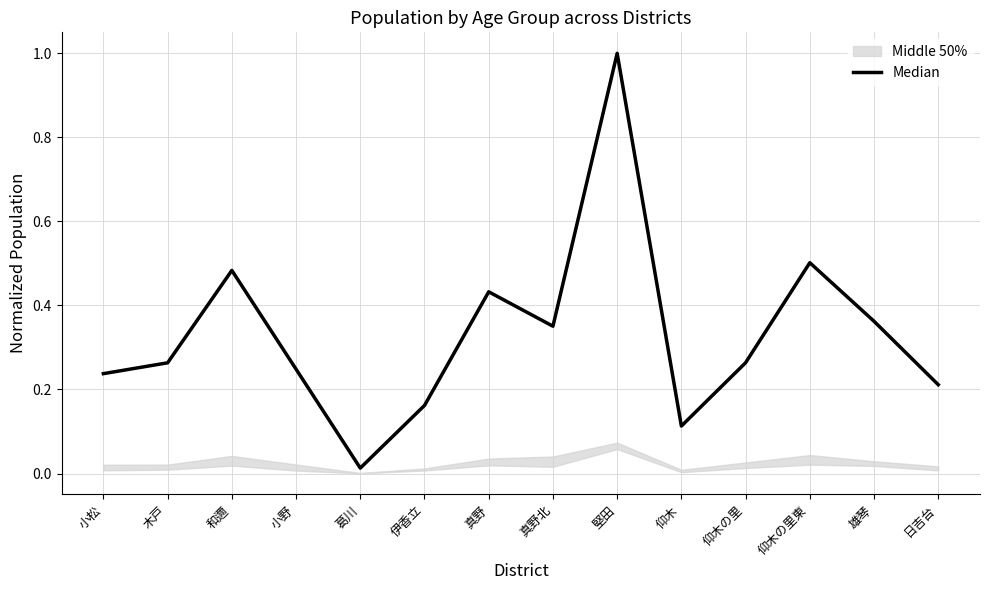

Rank the categories by value from lowest to highest.

葛川, 仰木, 伊香立, 日吉台, 小松, 小野, 木戸, 仰木の里, 真野北, 雄琴, 真野, 和邇, 仰木の里東, 堅田